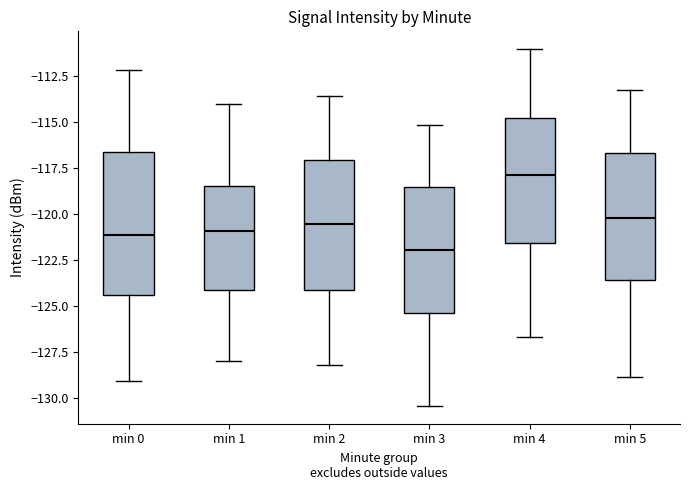

Which box's median line is the highest?

min 4